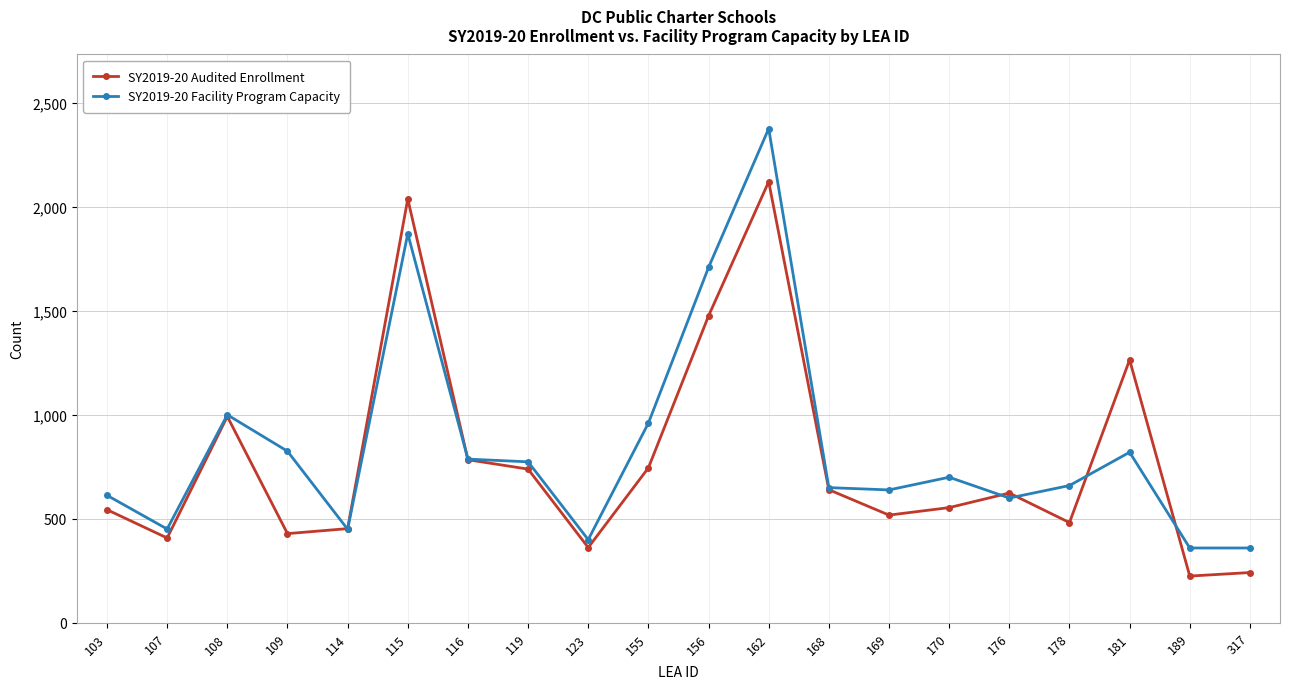

How many series are shown in this chart?

2